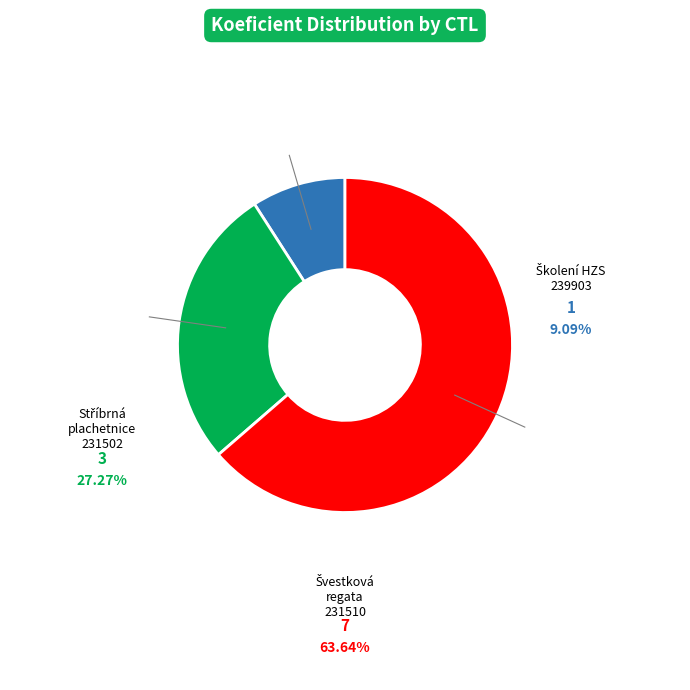

True or false: 231502 accounts for 14% of the total.

False